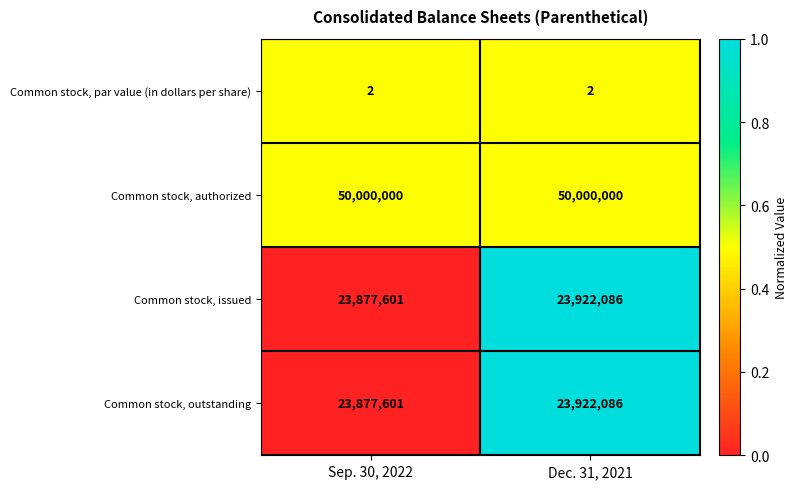

What is the difference between the highest and lowest values at Dec. 31, 2021?

49999998